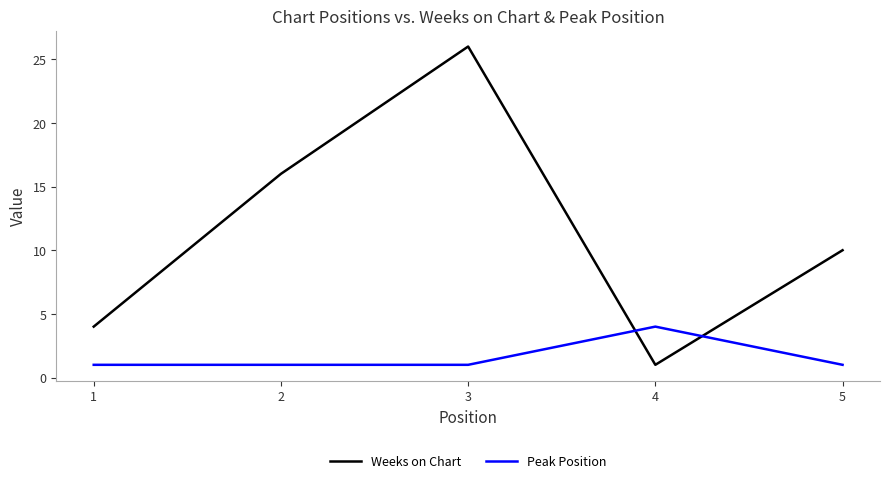

How many categories are shown in the chart?

5